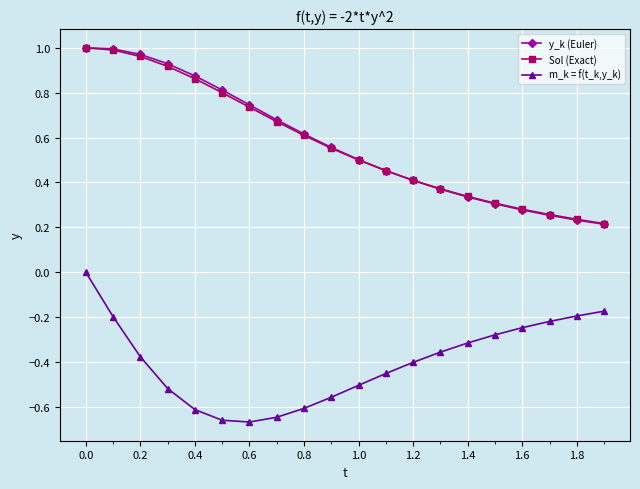

True or false: m_k = f(t_k,y_k) has more than 1 points higher than both neighbors.

False